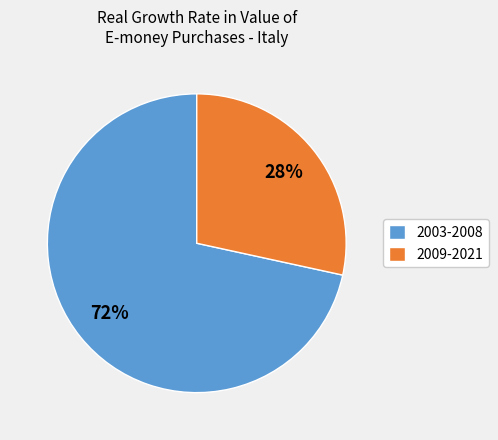

What is the largest slice in the pie chart?

2003-2008